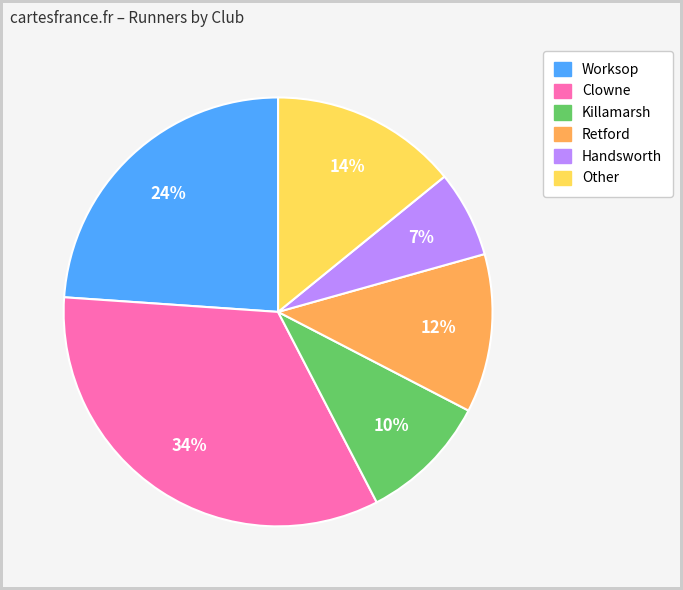

What percentage is the Clowne slice, to the nearest percent?

34%